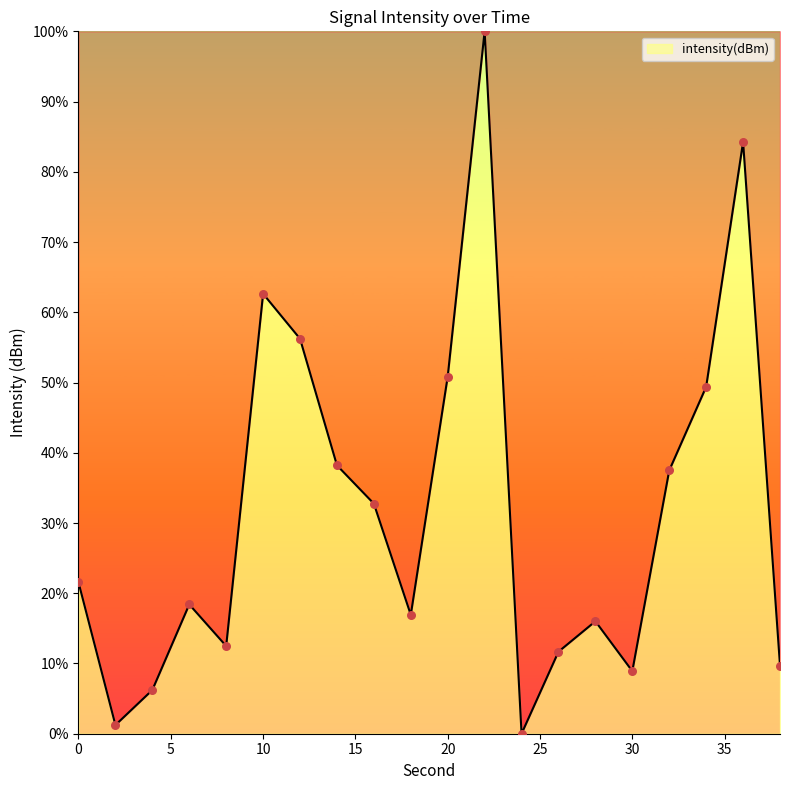

What is the maximum value shown in the chart?

100.0